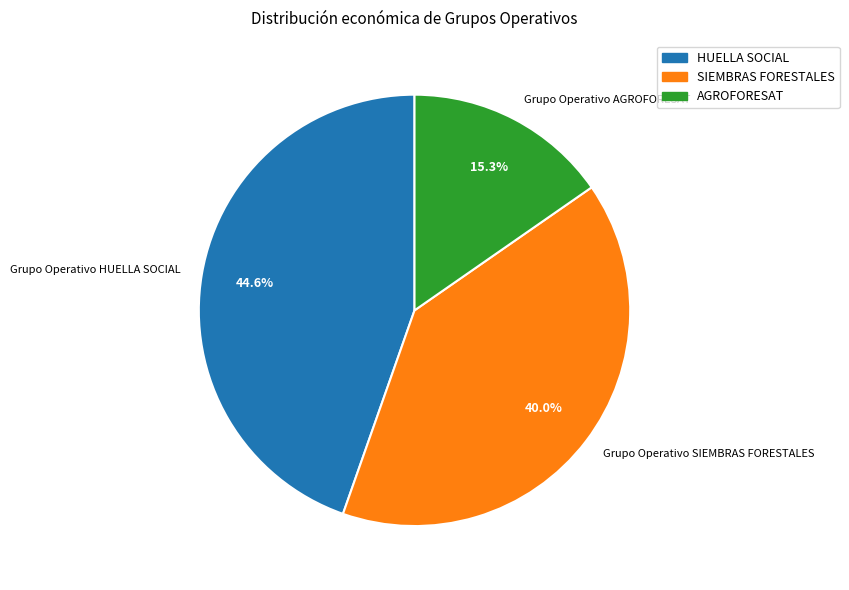

To the nearest percent, what is the average slice percentage?

33%